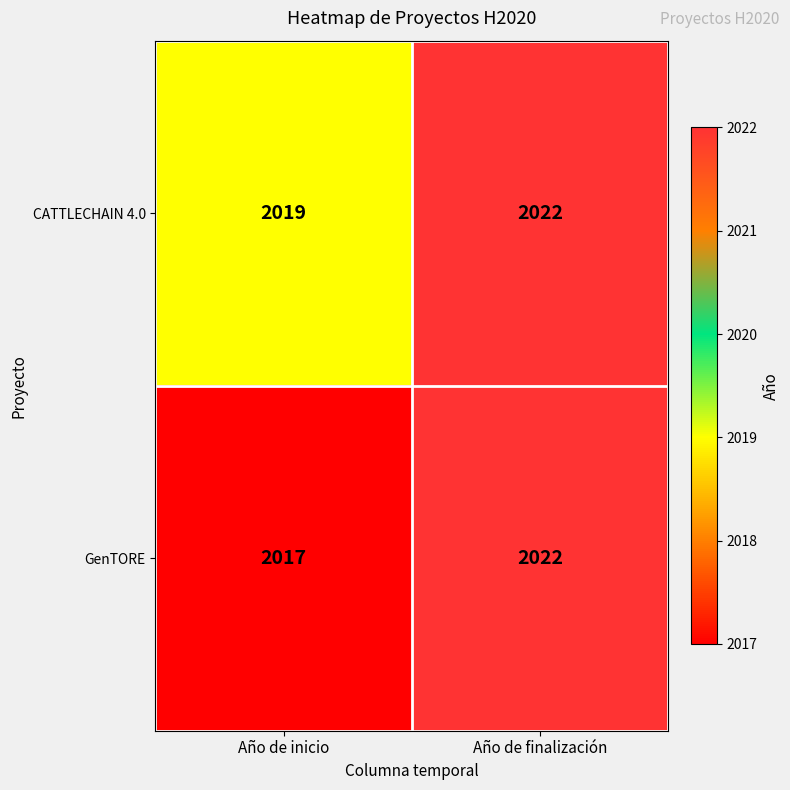

At which label is GenTORE closest to 2019?

Año de inicio